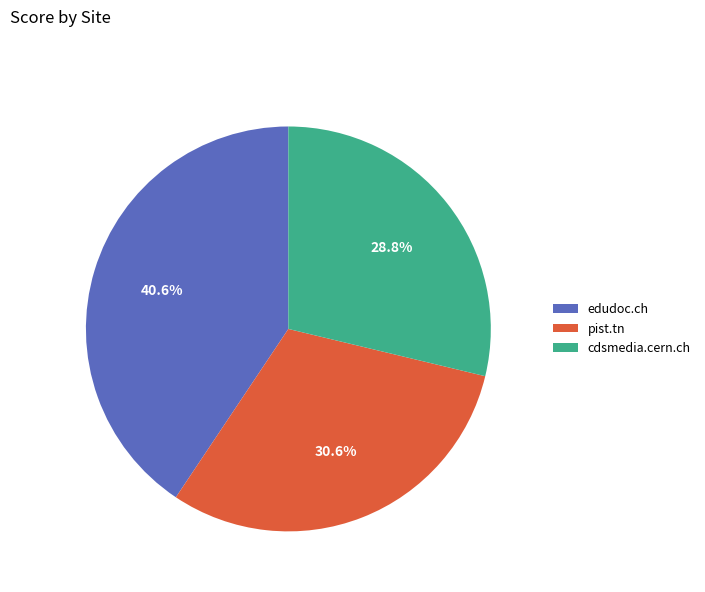

Which slice is the largest?

edudoc.ch